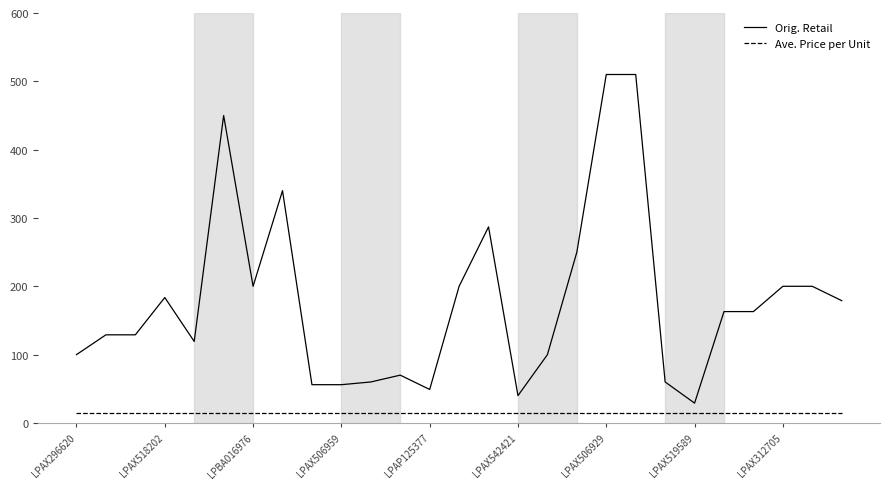

Which series has the largest total across all categories?

Orig. Retail